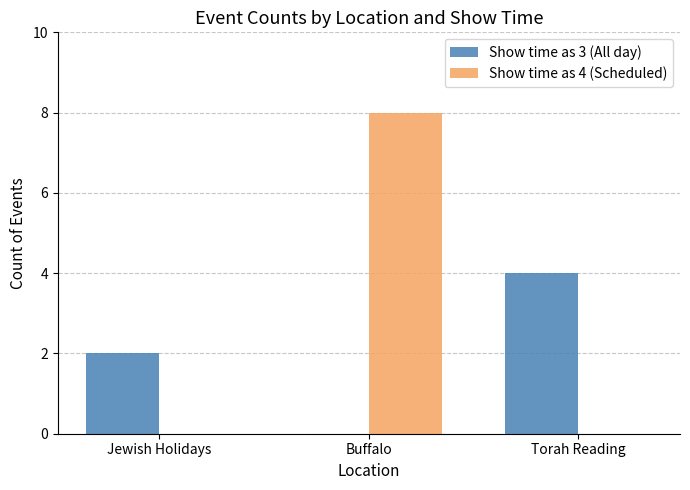

Which series has the widest spread of values?

Show time as 4 (Scheduled)